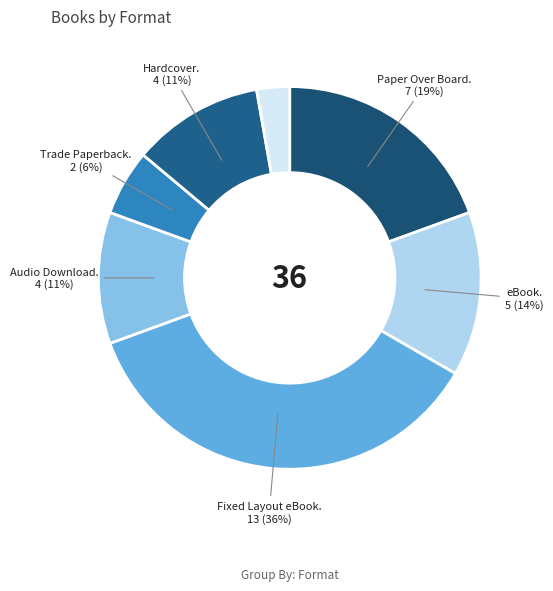

How many segments does this pie chart have?

7